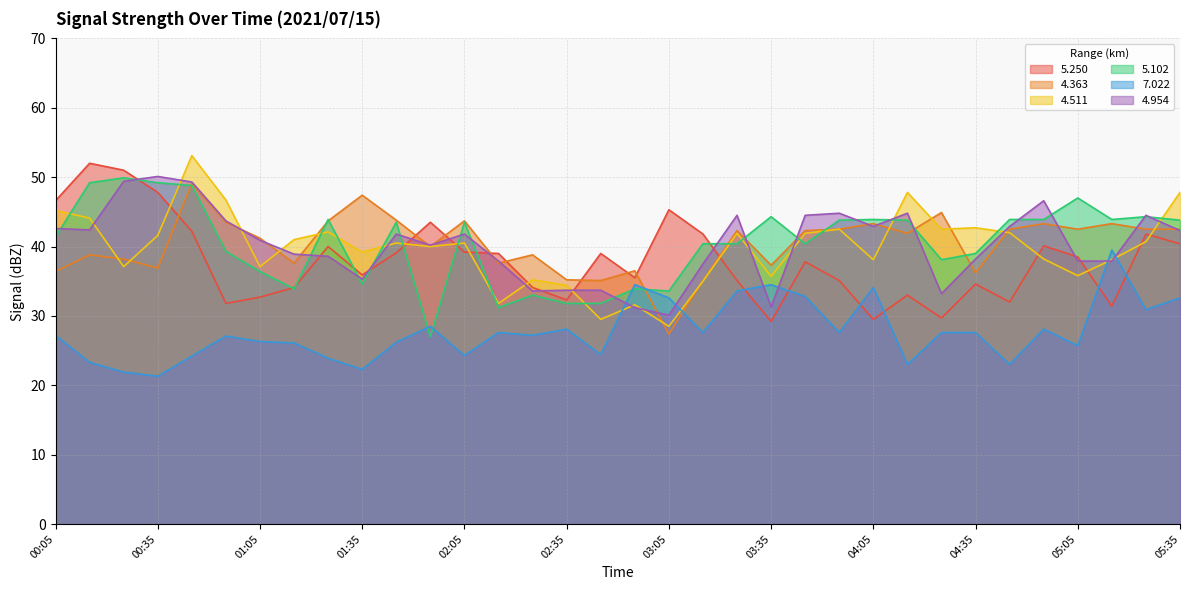

In   4.511, how many points are higher than both neighbors (excluding endpoints)?

10